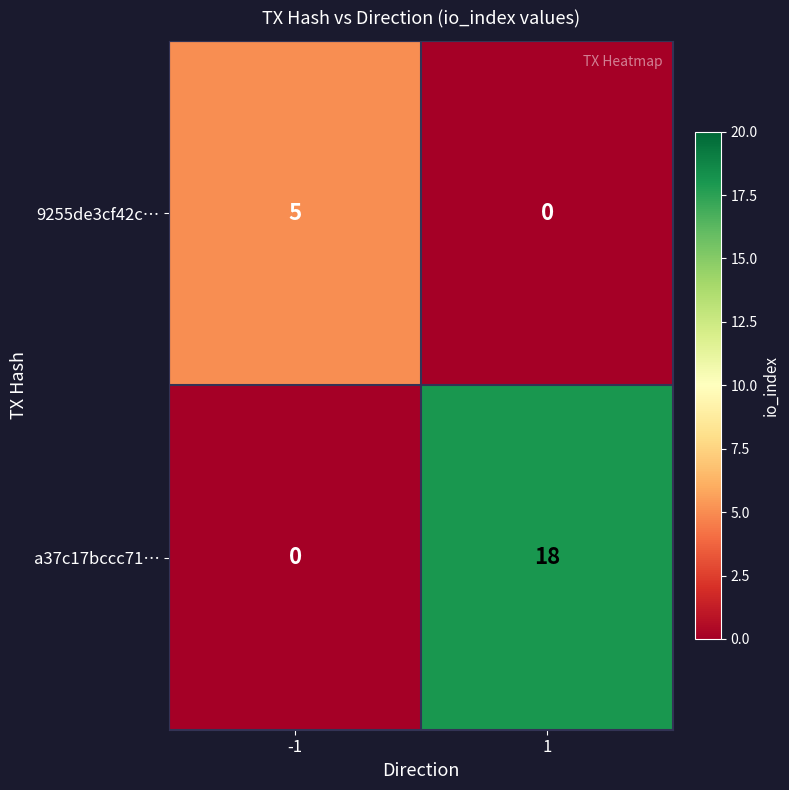

The 9255de3cf42c… series shows 2 at 1. True or false?

False